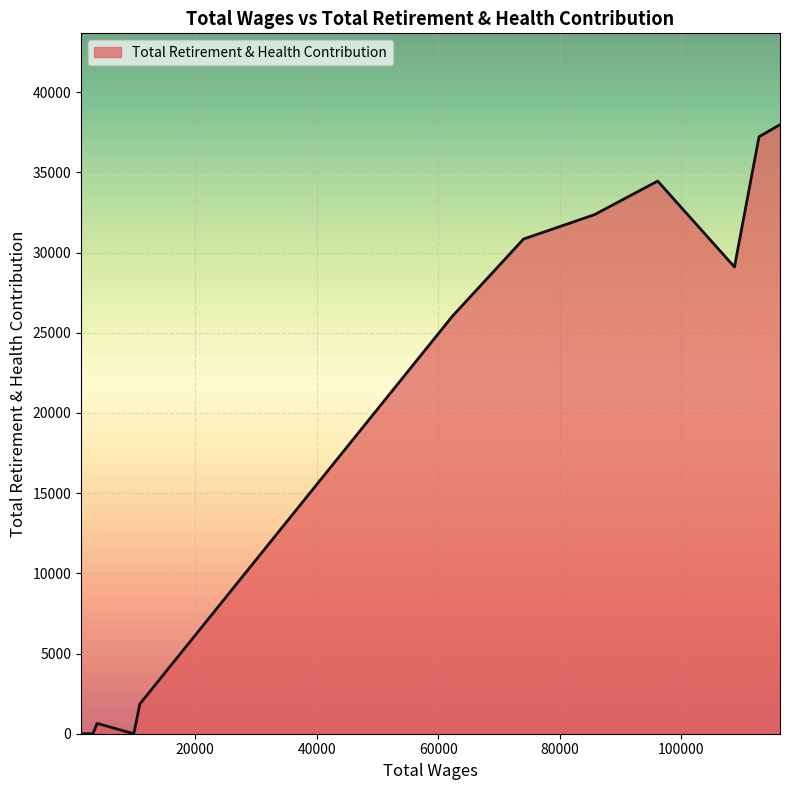

What is the maximum value shown in the chart?

37978